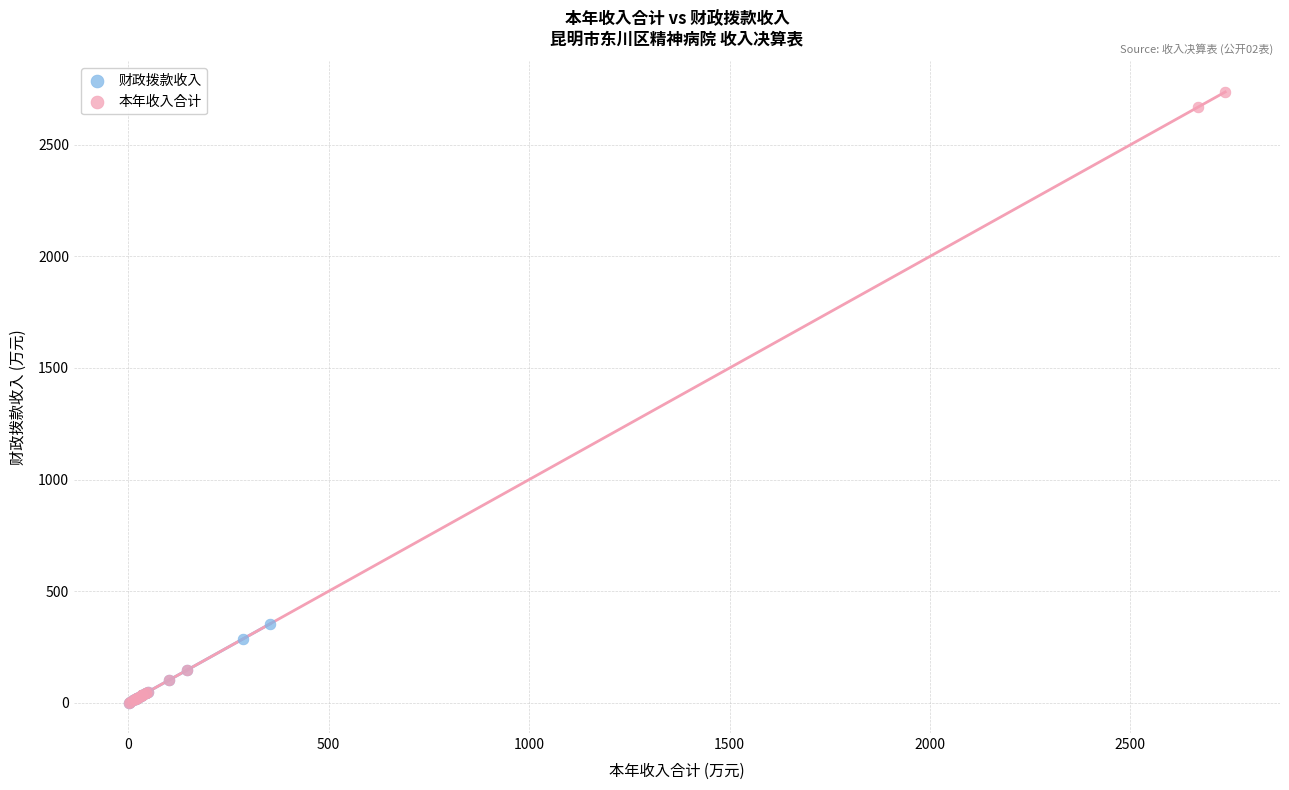

What are all the series names shown in the legend?

财政拨款收入, 本年收入合计